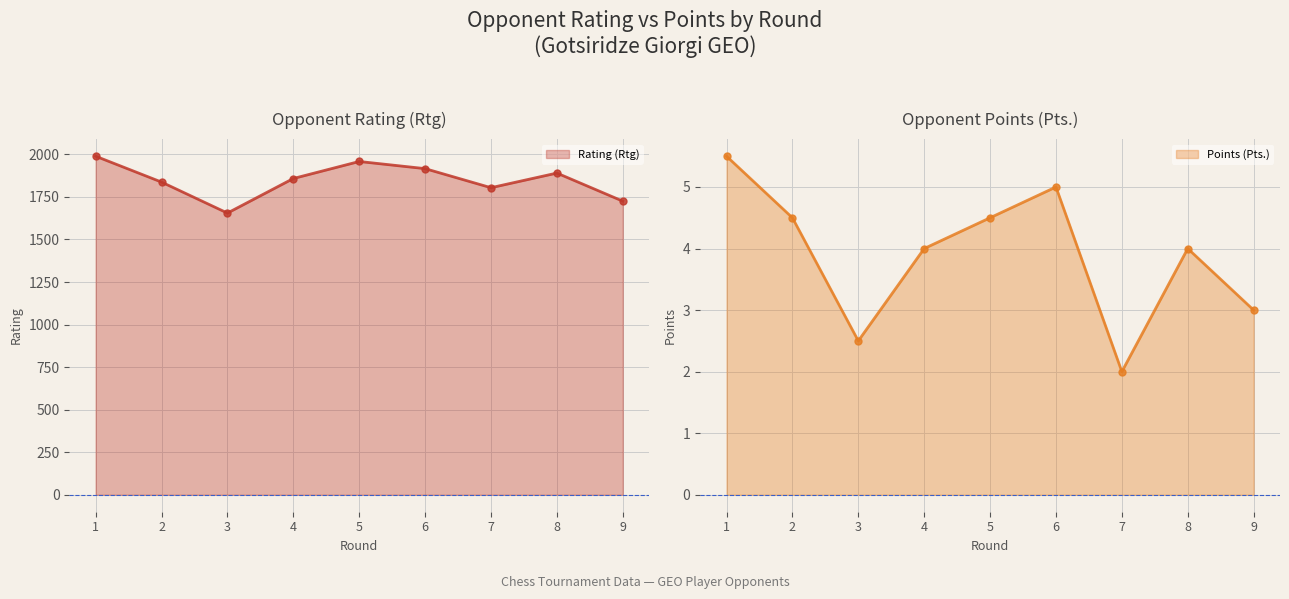

True or false: Rating (Rtg) and Points (Pts.) cross at least once.

False